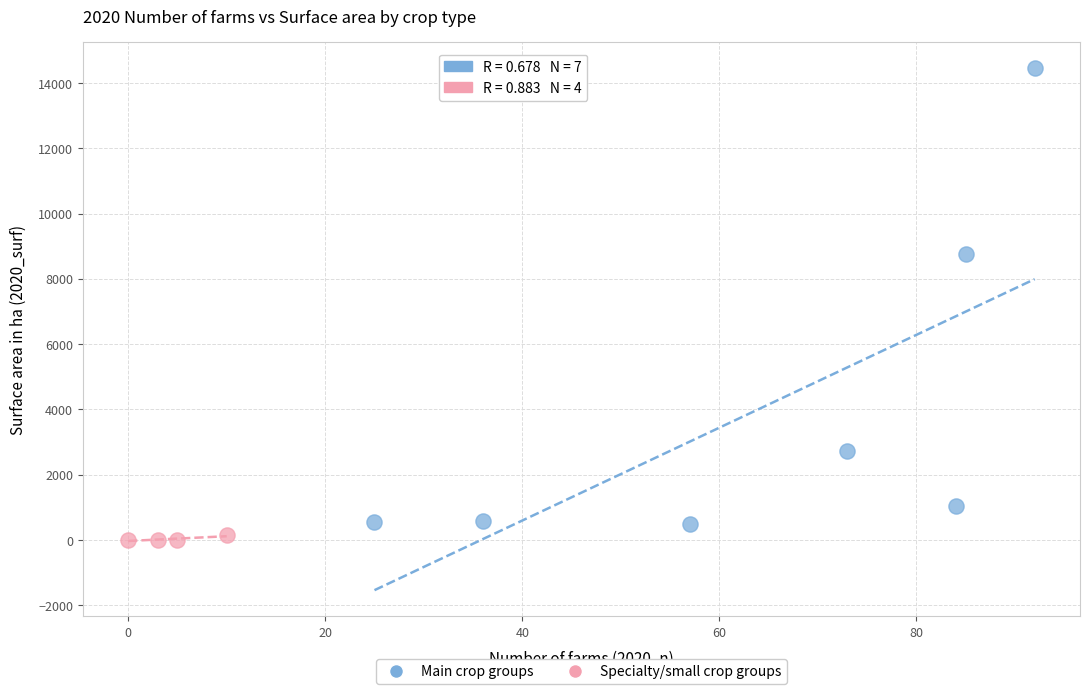

Which series has the largest Y range (max minus min)?

Main crop groups